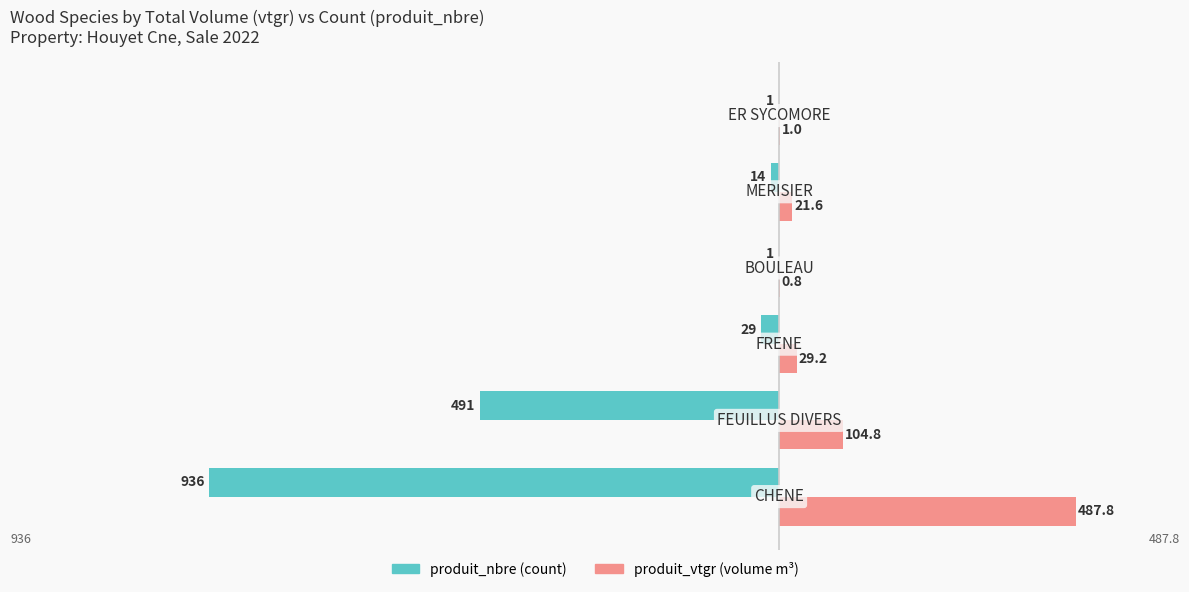

What is the maximum value shown in the chart?

487.8